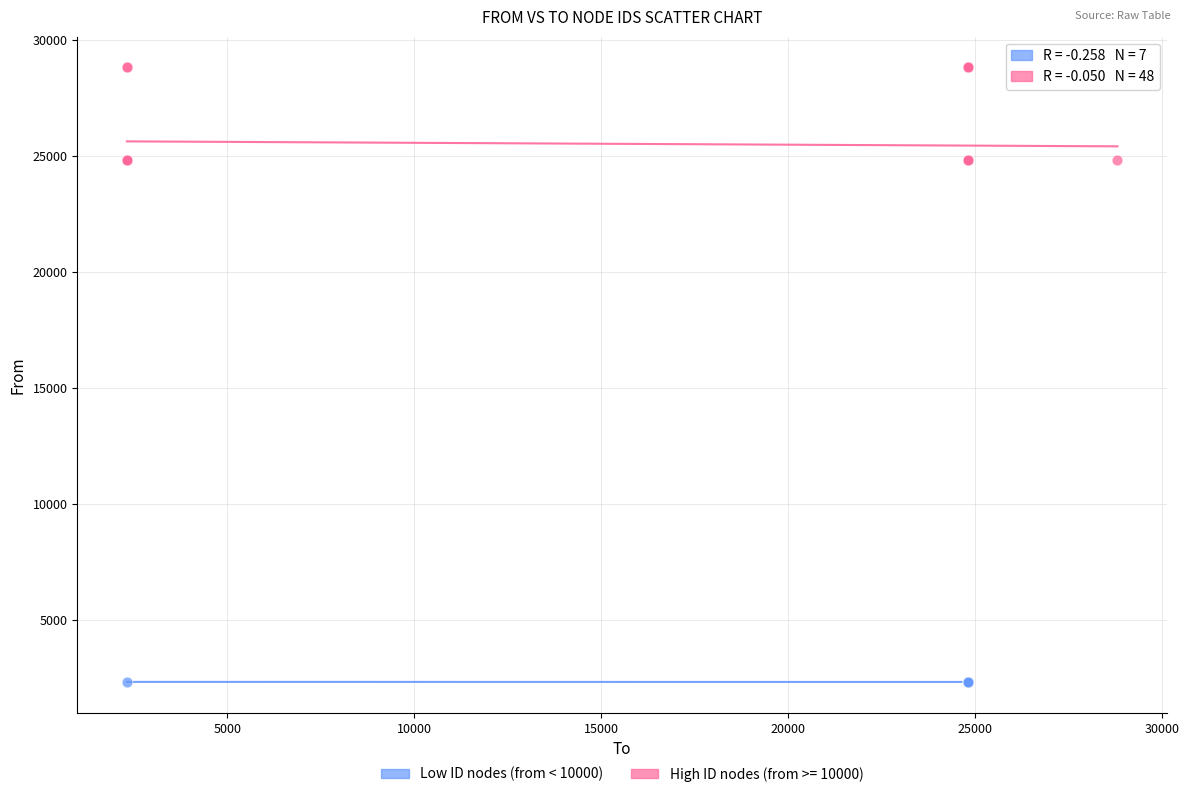

Which series reaches the maximum Y coordinate?

High ID nodes (from >= 10000)